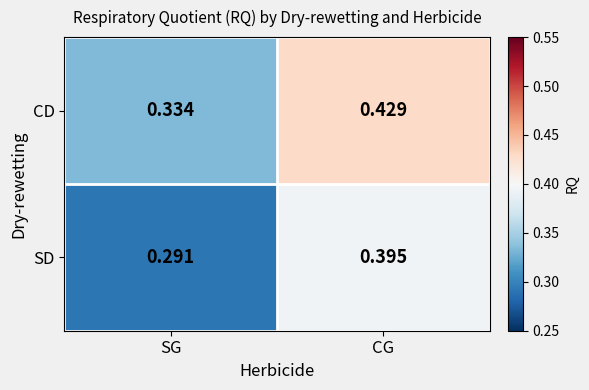

At which label does CD reach its minimum?

SG